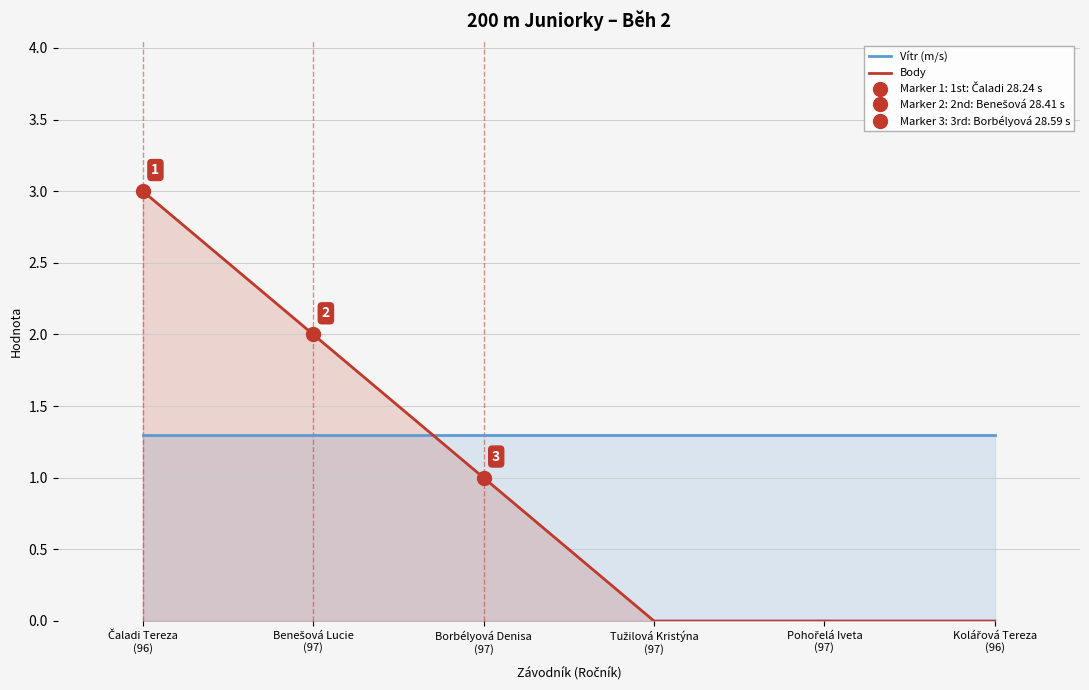

What are all the series names shown in the legend?

Vítr (m/s), Body